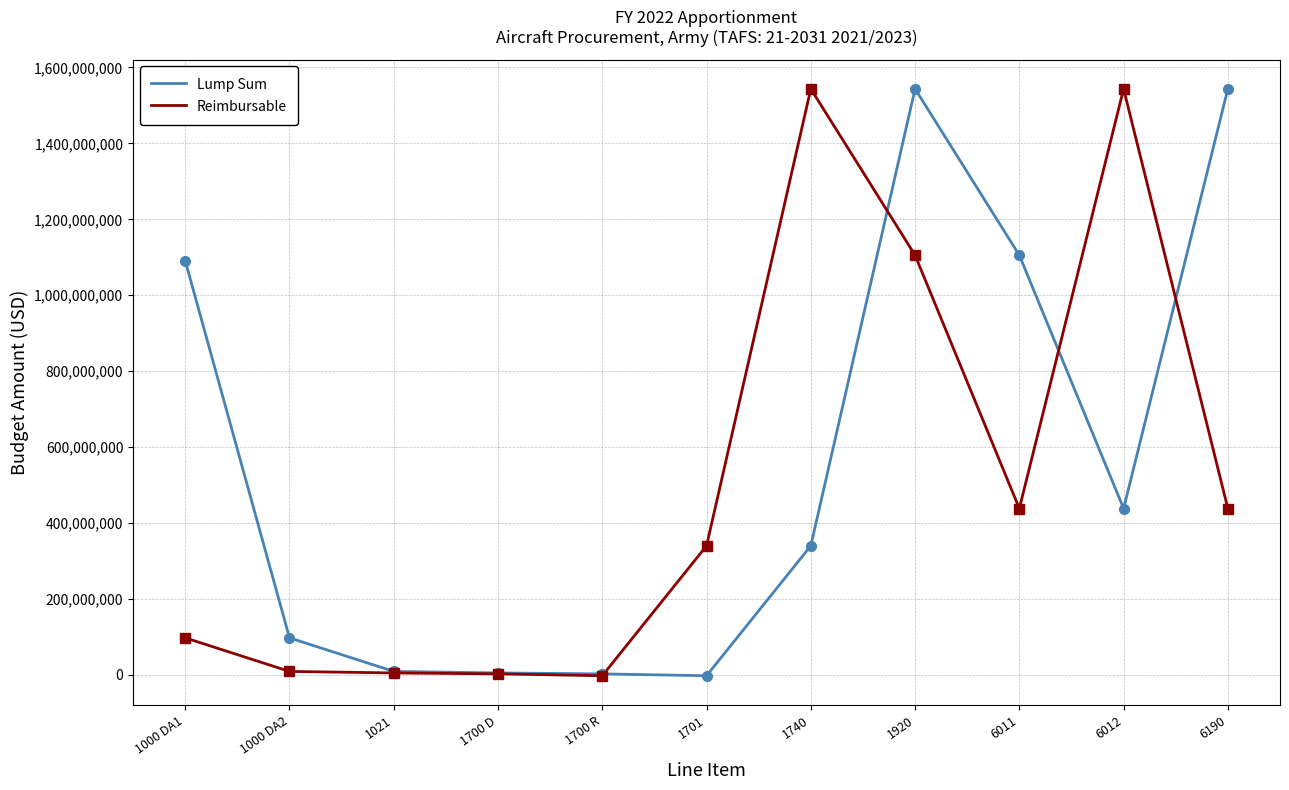

Between 1000 DA2 and 1021, which series saw the biggest shift?

Lump Sum